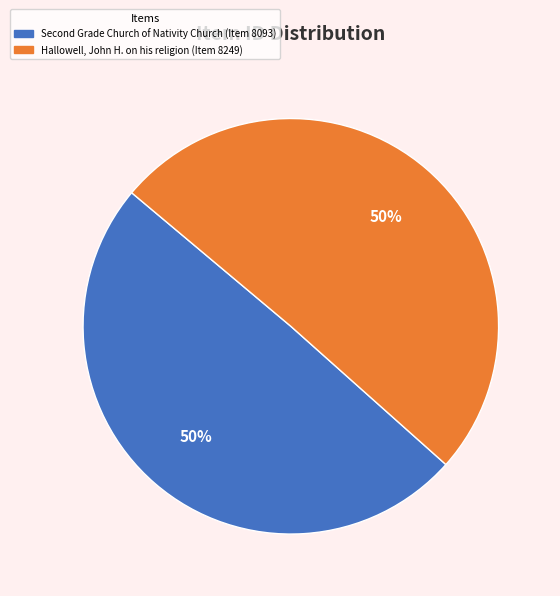

How many segments does this pie chart have?

2